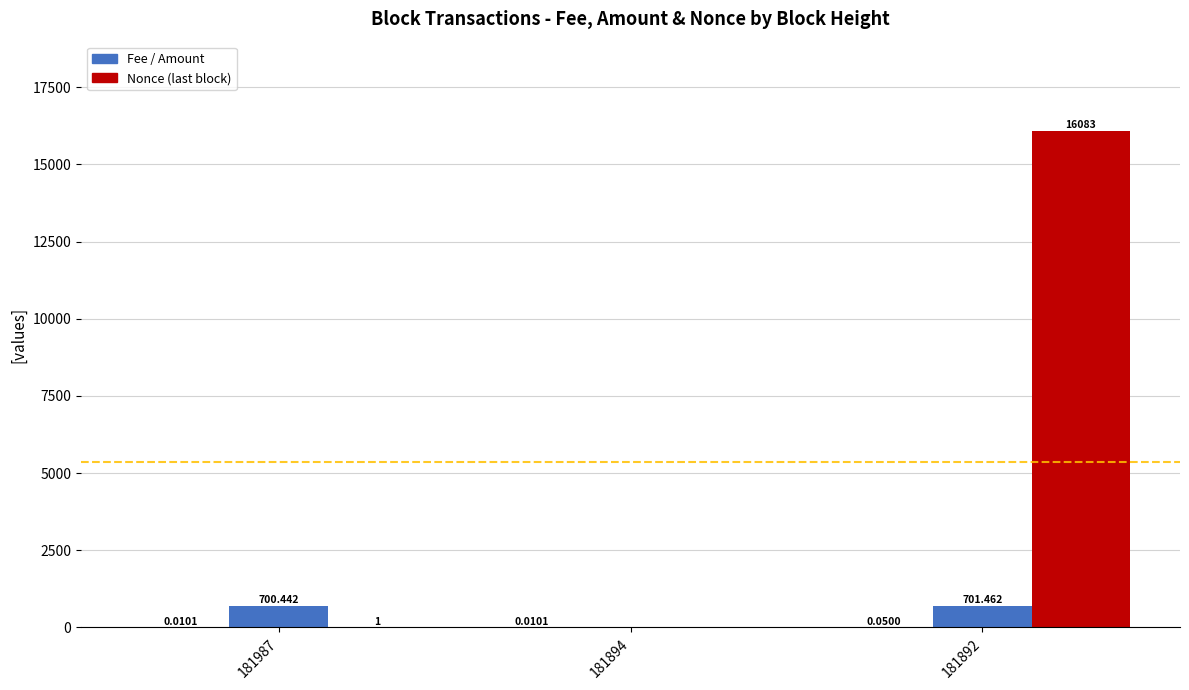

Count the number of categories in the chart.

3